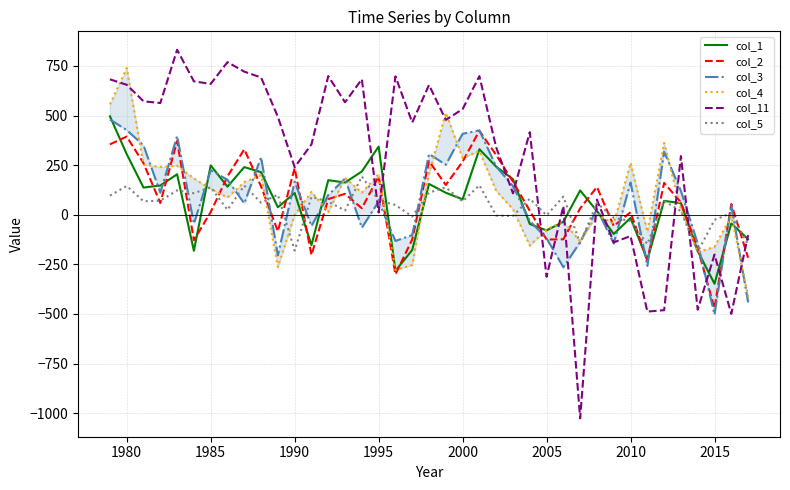

How many interior local peaks does the col_3 series have?

12